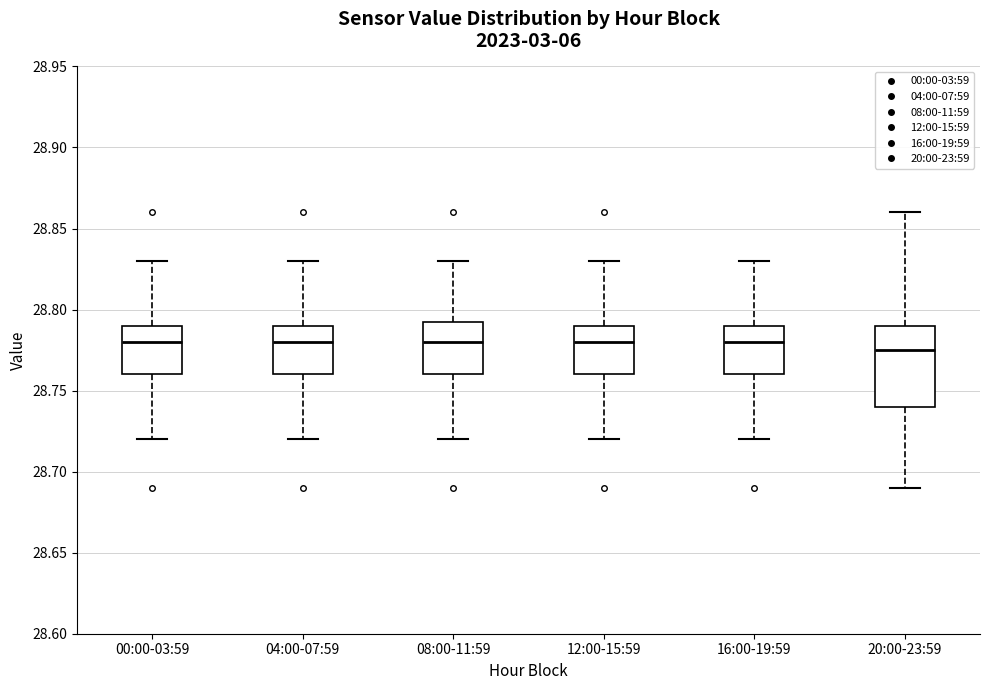

Reading left to right, transcribe this box plot: for each box, give where its median line is, the range the box spans, and where its two whiskers end, as read against the y-axis. The values are not printed on the chart, so give them approximately, as read against the axis.

00:00-03:59: median 28.780, box 28.760 to 28.790, whiskers 28.720 to 28.830
04:00-07:59: median 28.780, box 28.760 to 28.790, whiskers 28.720 to 28.830
08:00-11:59: median 28.780, box 28.760 to 28.795, whiskers 28.720 to 28.830
12:00-15:59: median 28.780, box 28.760 to 28.790, whiskers 28.720 to 28.830
16:00-19:59: median 28.780, box 28.760 to 28.790, whiskers 28.720 to 28.830
20:00-23:59: median 28.775, box 28.740 to 28.790, whiskers 28.690 to 28.860